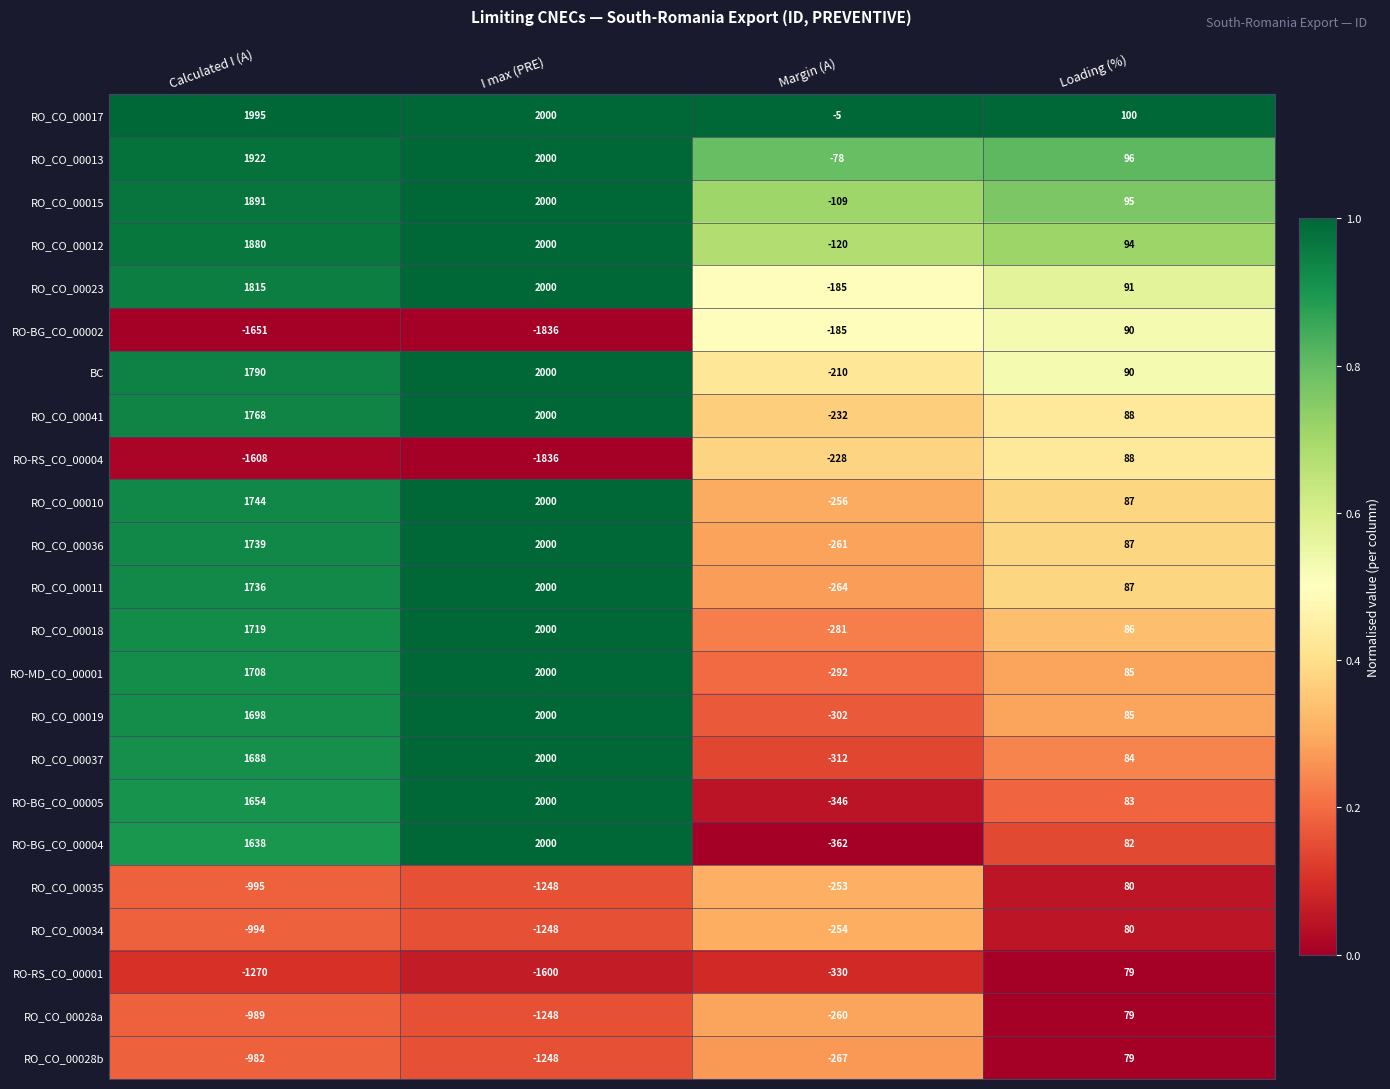

Rank the series at Calculated I (A) from lowest to highest value.

RO-BG_CO_00002, RO-RS_CO_00004, RO-RS_CO_00001, RO_CO_00035, RO_CO_00034, RO_CO_00028a, RO_CO_00028b, RO-BG_CO_00004, RO-BG_CO_00005, RO_CO_00037, RO_CO_00019, RO-MD_CO_00001, RO_CO_00018, RO_CO_00011, RO_CO_00036, RO_CO_00010, RO_CO_00041, BC, RO_CO_00023, RO_CO_00012, RO_CO_00015, RO_CO_00013, RO_CO_00017